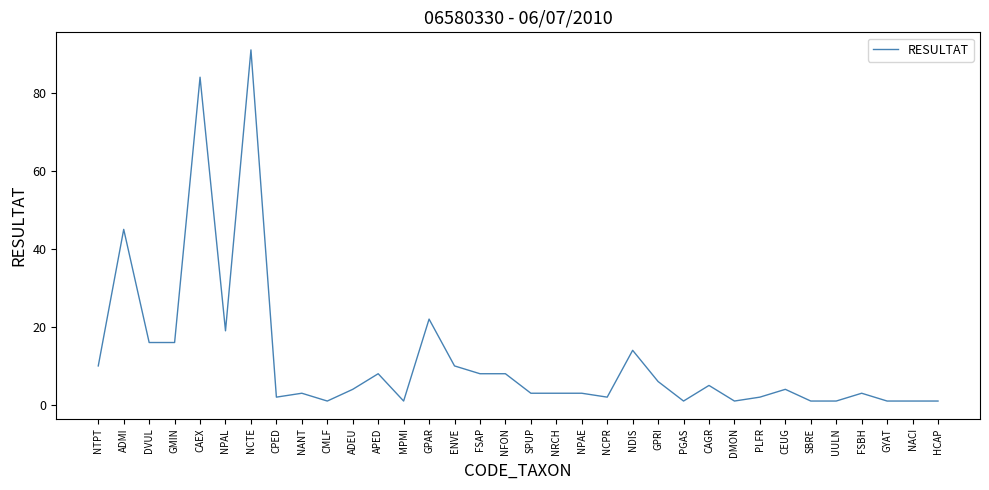

What is the greatest value displayed?

91